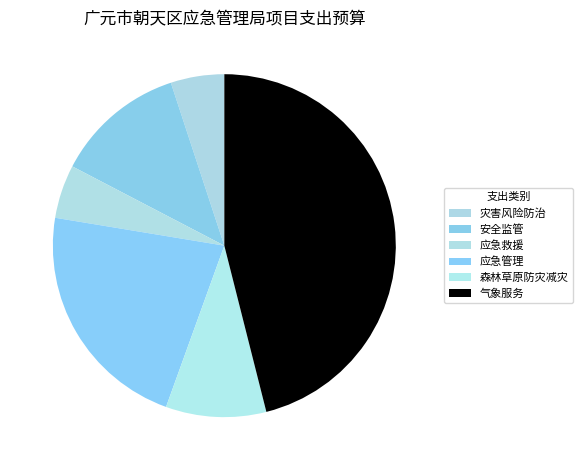

Which has a higher value, 安全监管 or 应急救援?

安全监管